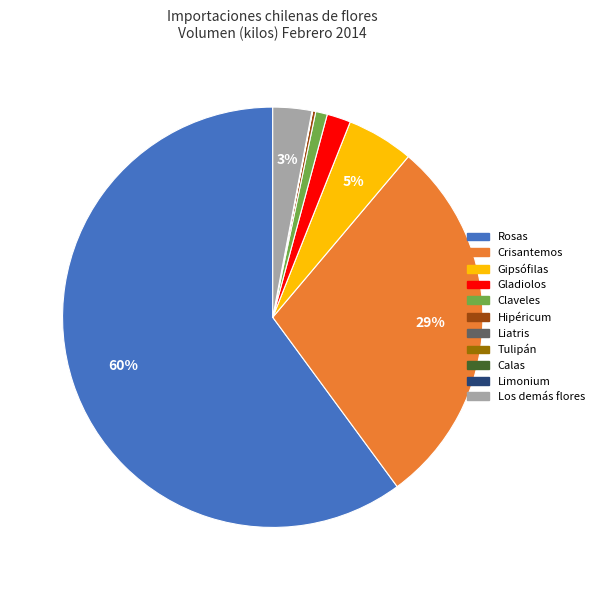

True or false: Rosas accounts for 47% of the total.

False